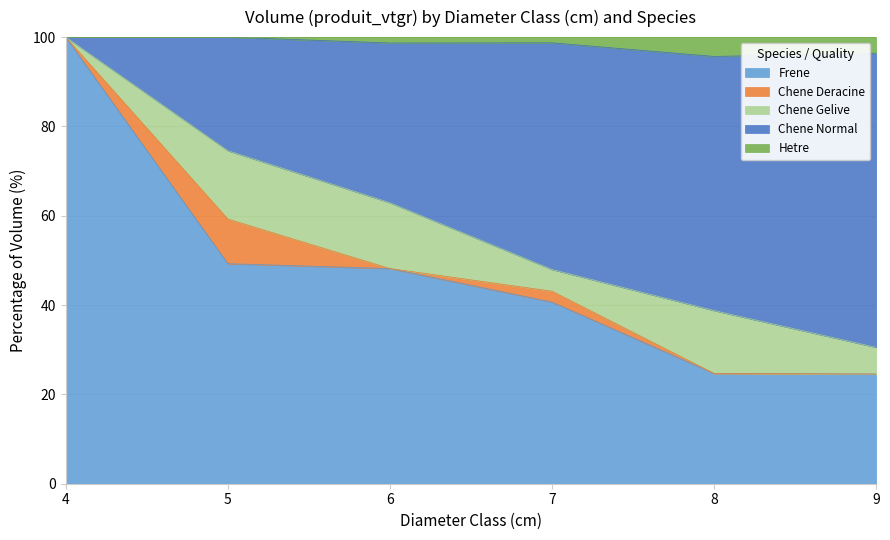

True or false: CHENE_GELIVE has more than 2 interior local peaks.

False